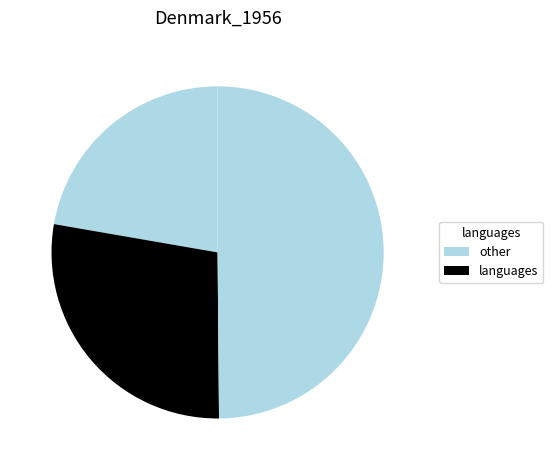

How many slices are in this pie chart?

3